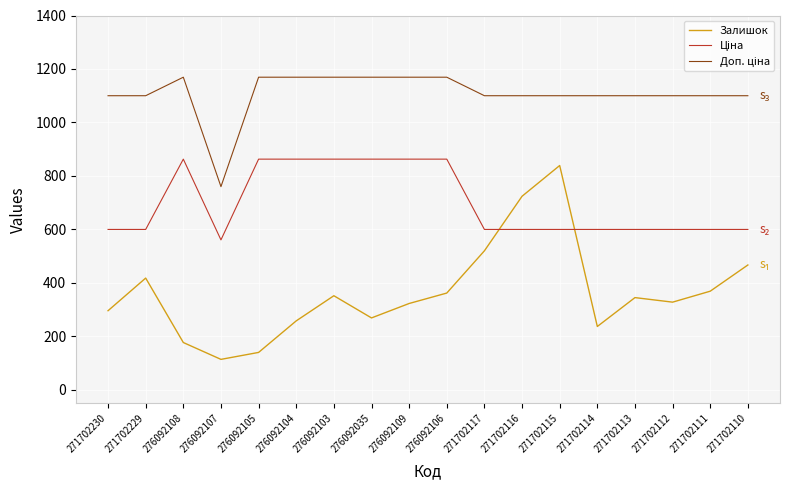

What is the lowest value of the Залишок series?

114.0